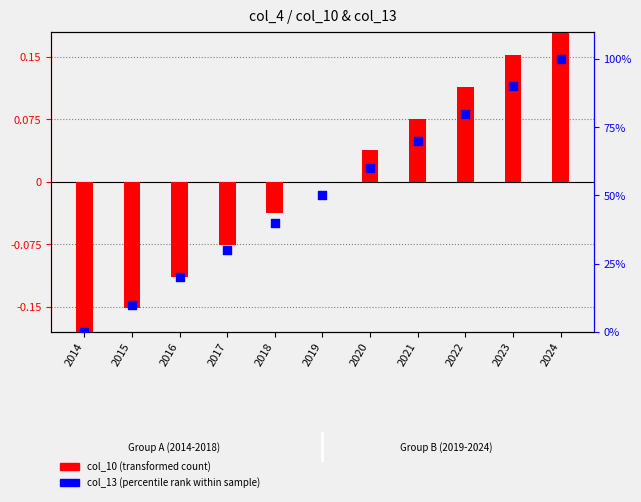

Which series has the largest total across all categories?

col_13